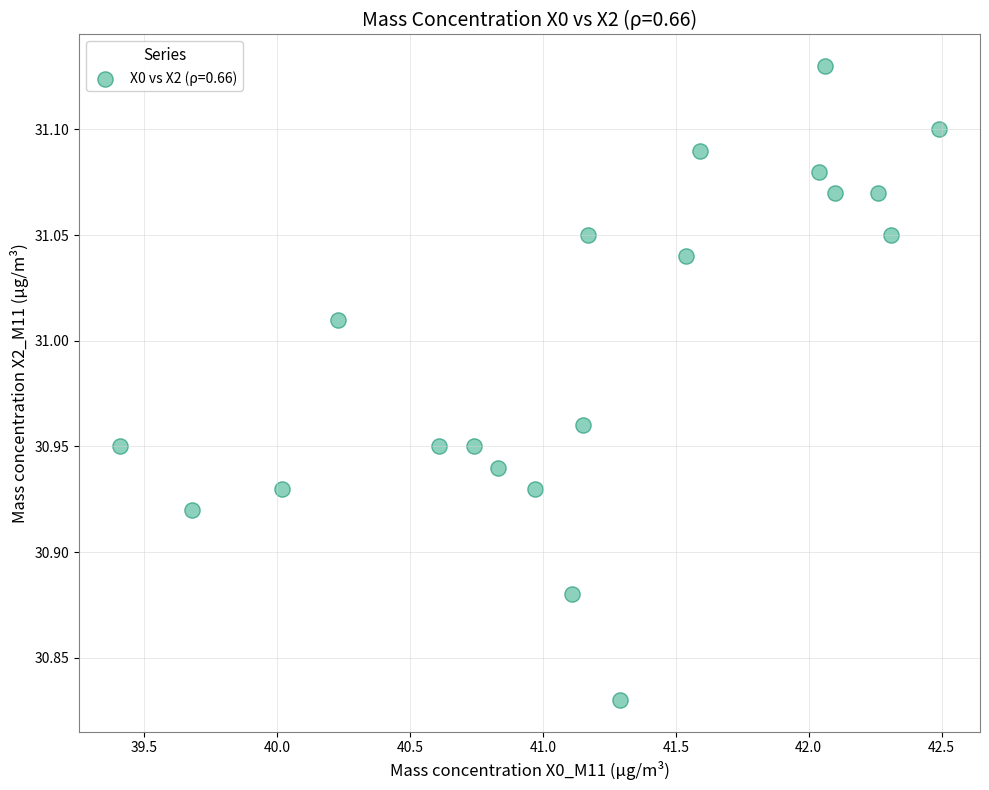

What is the range of Y values (max minus min)?

0.3